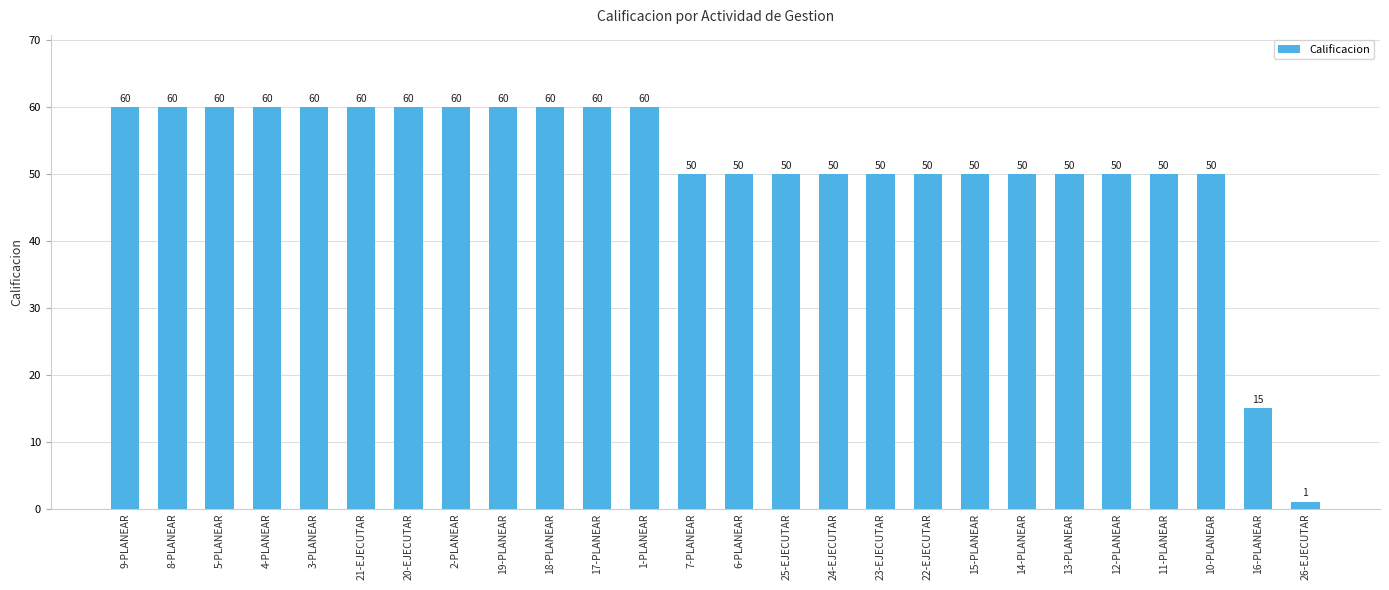

What is the minimum value shown in the chart?

1